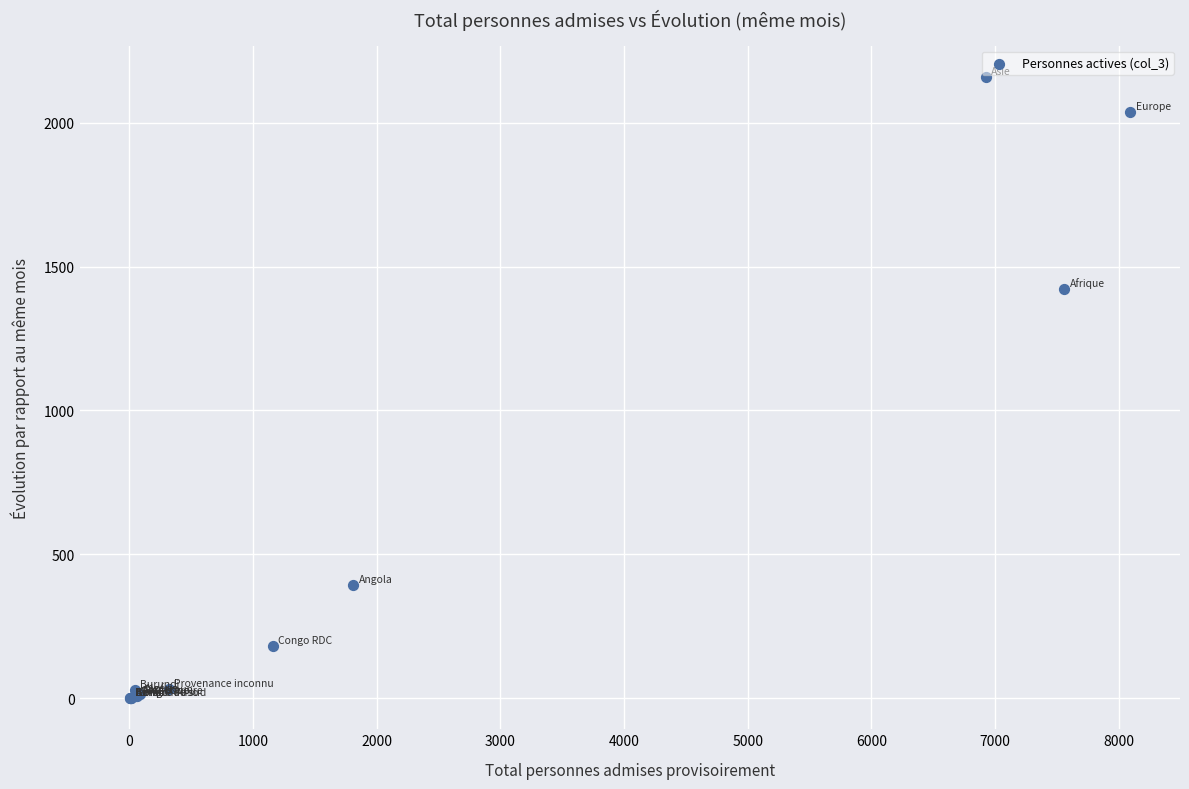

What Y value in the scatter plot is closest to 1080?

1422